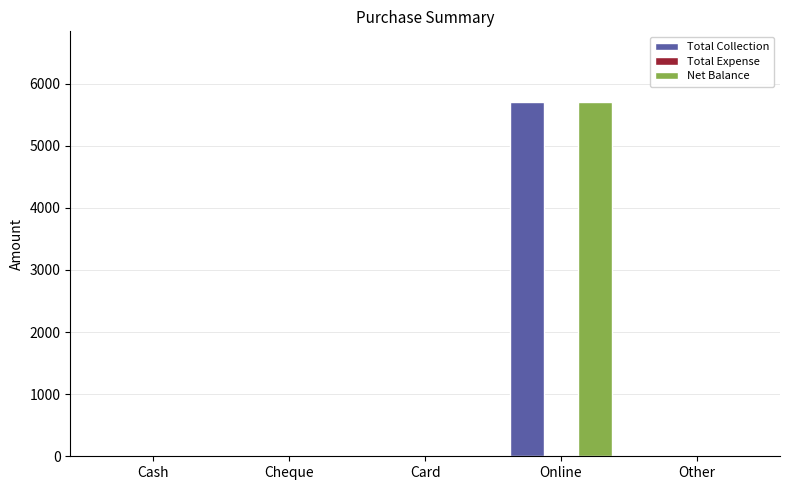

What is the sum of all Total Collection values?

5700